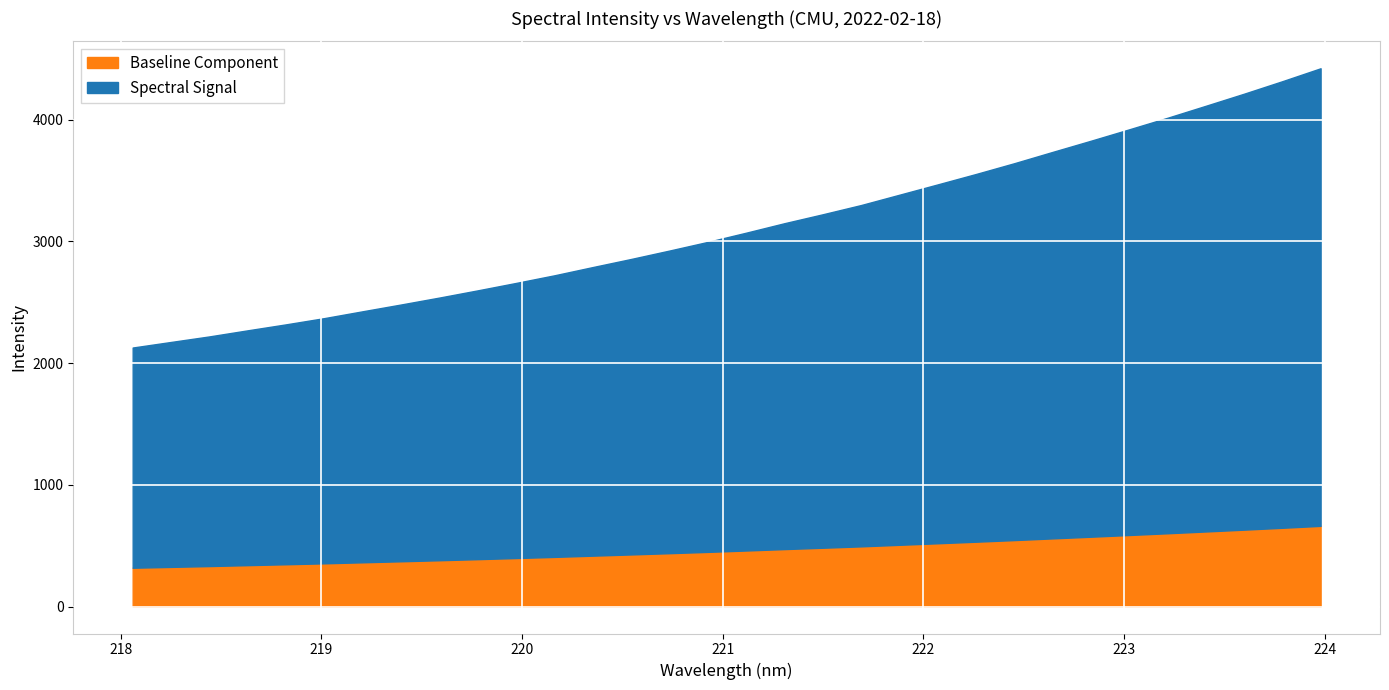

What is the label of the 22nd point from the right?

219.9712